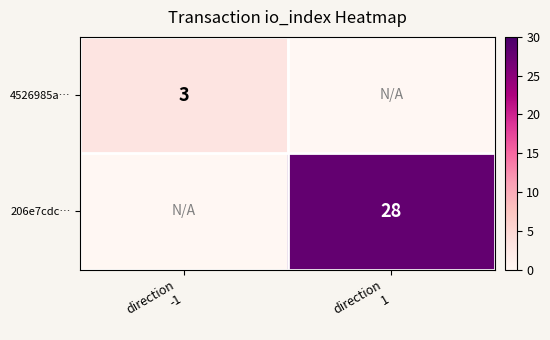

Which category has the highest value in the 206e7cdc… series?

direction 1